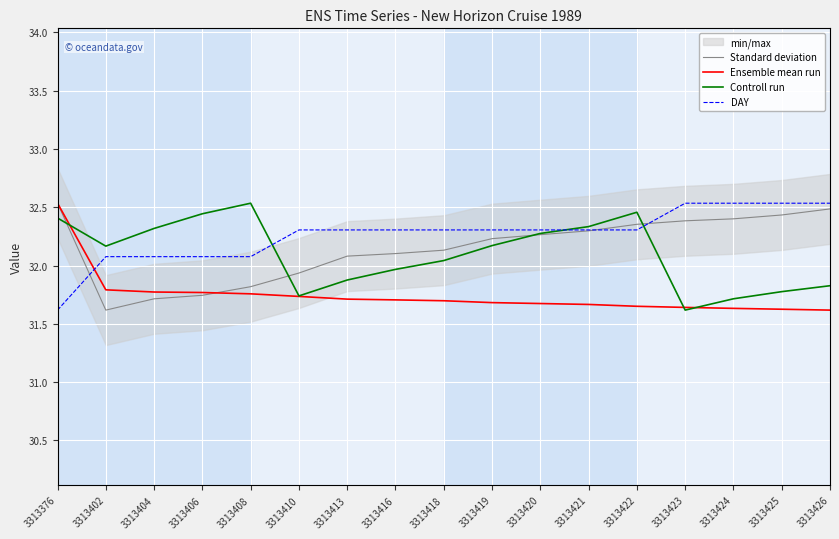

What is the total value across all series at 3313418?

128.2